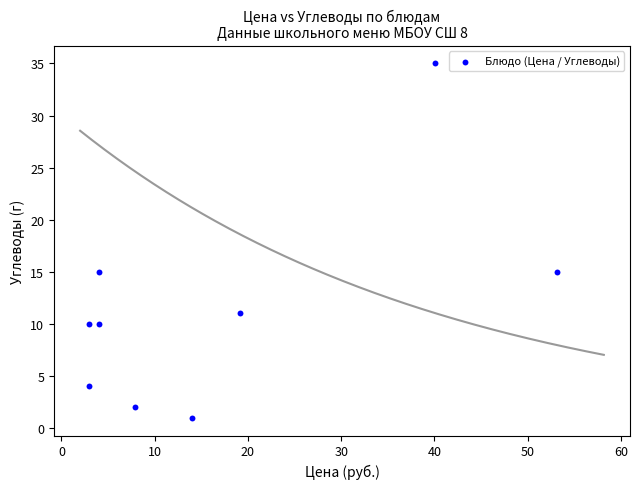

What is the range of Y values (max minus min)?

34.0